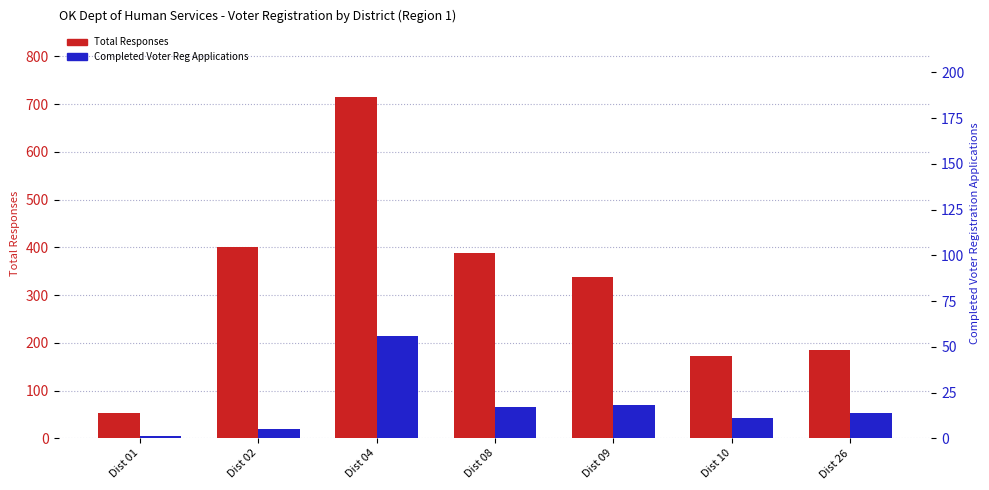

Is it true that Completed Voter Reg Applications equals 4 at Dist 09?

False